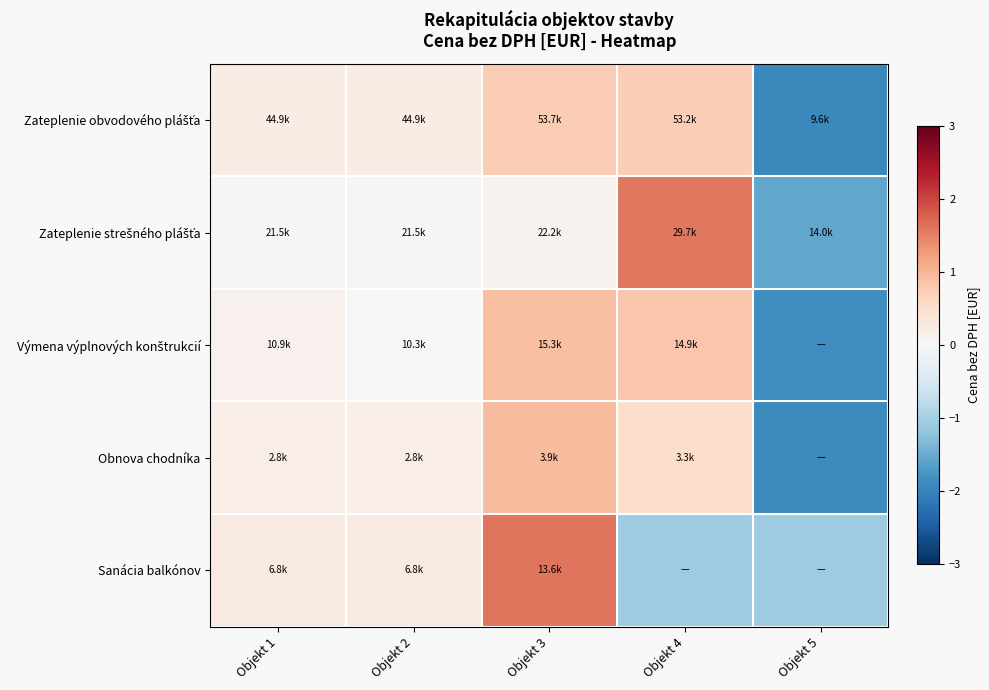

What is the difference between the highest and lowest values at Objekt 4?

2.7